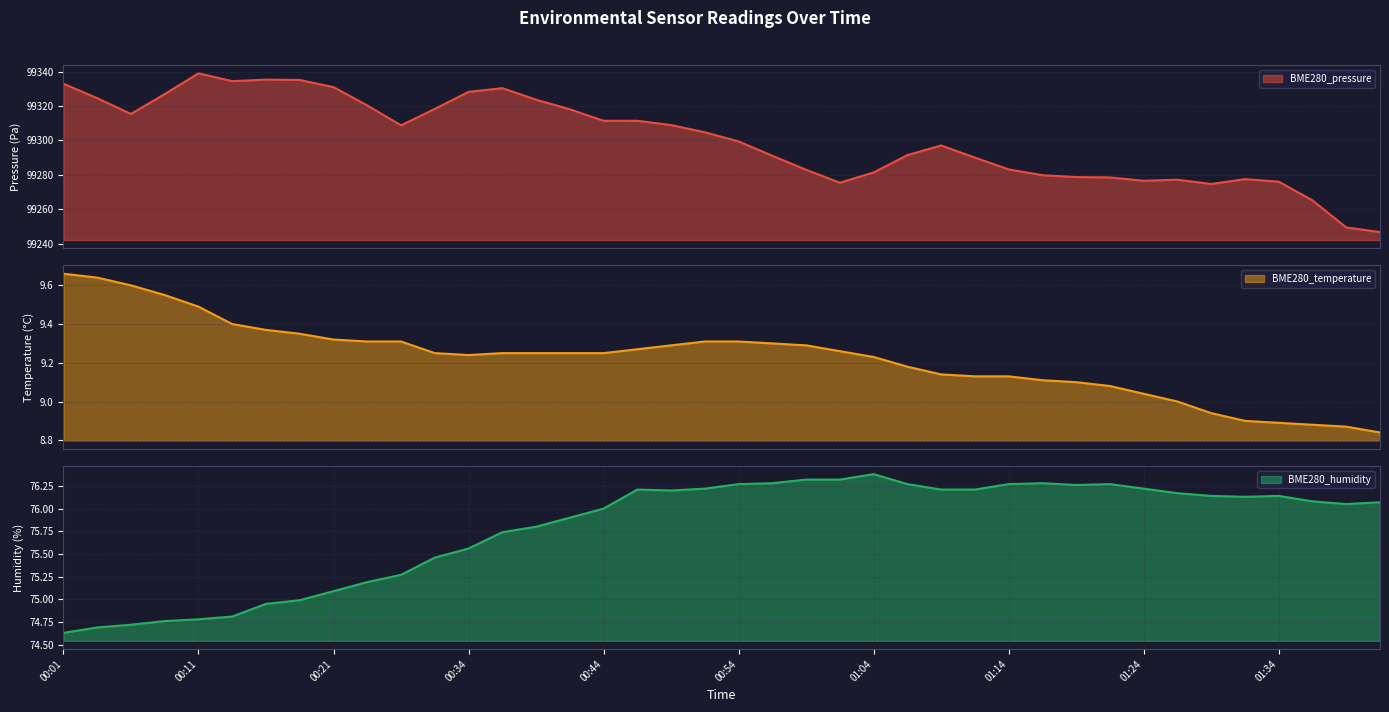

What is the label of the 25th point from the right?

00:41